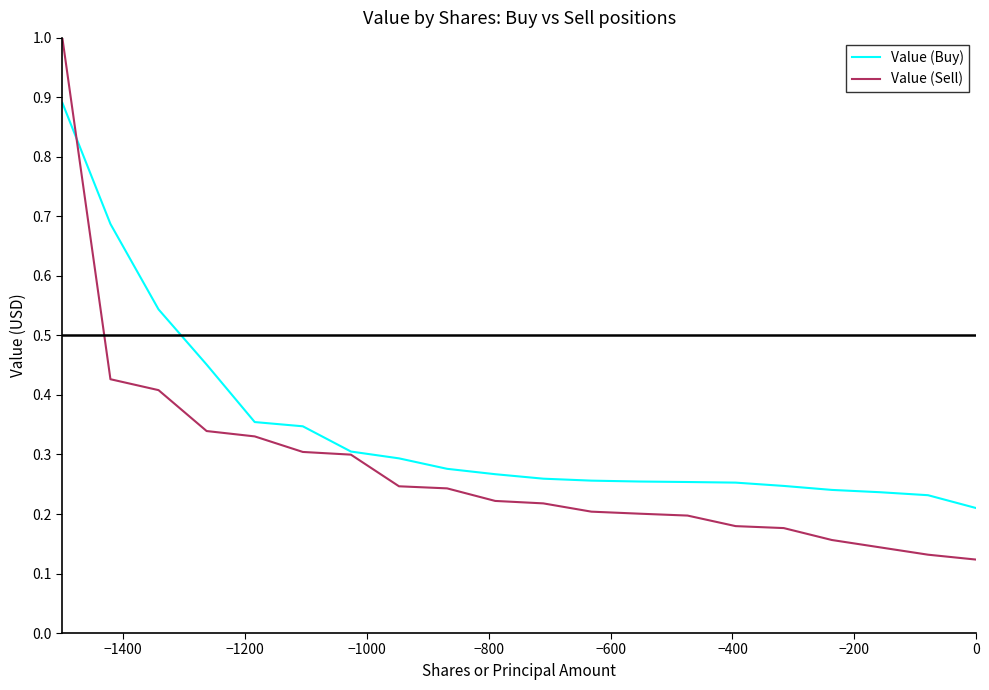

Which series ends up on top after the final intersection of Value (Sell) and Value (Buy)?

Value (Buy)